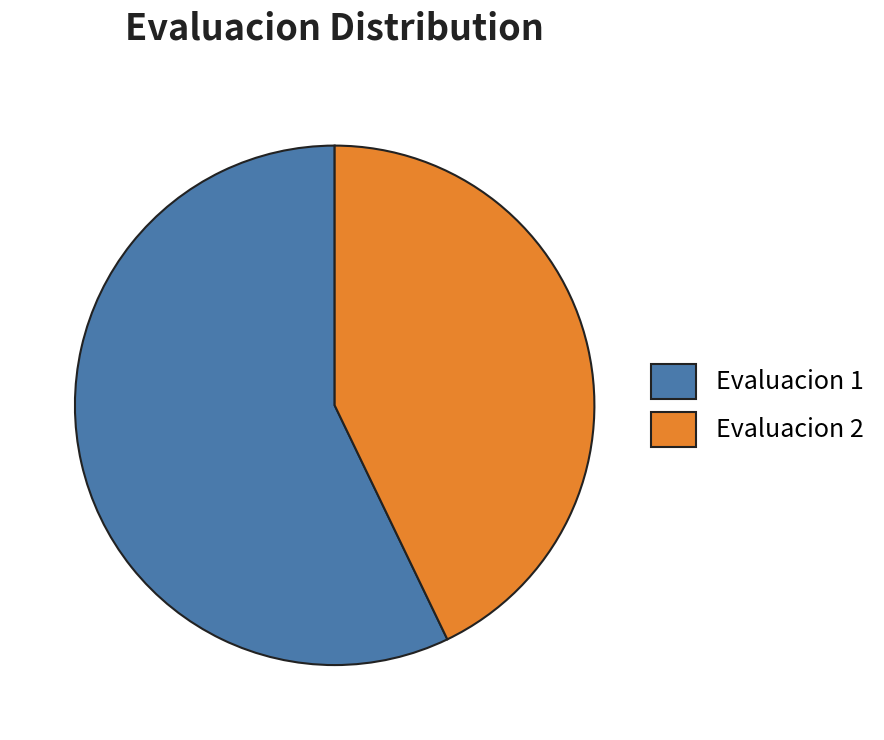

Does Evaluacion 2 account for over 50% of the chart?

No